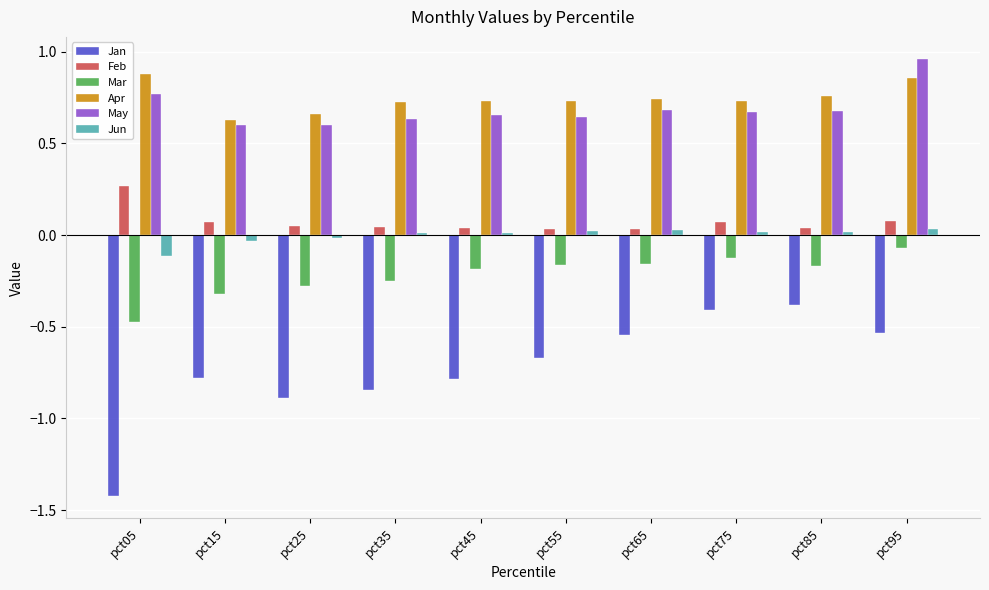

The value of May at pct15 is 0.6. True or false?

True